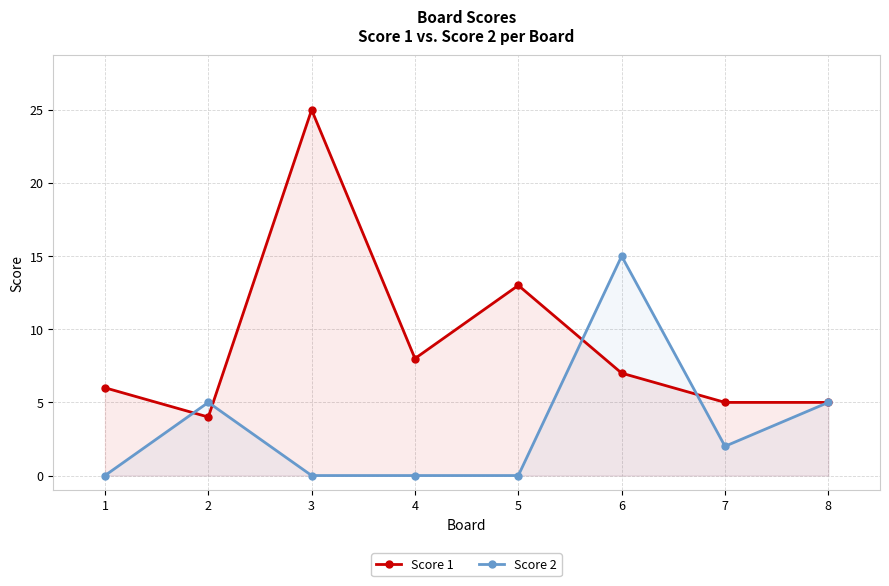

What is the sum of all Score 2 values?

27